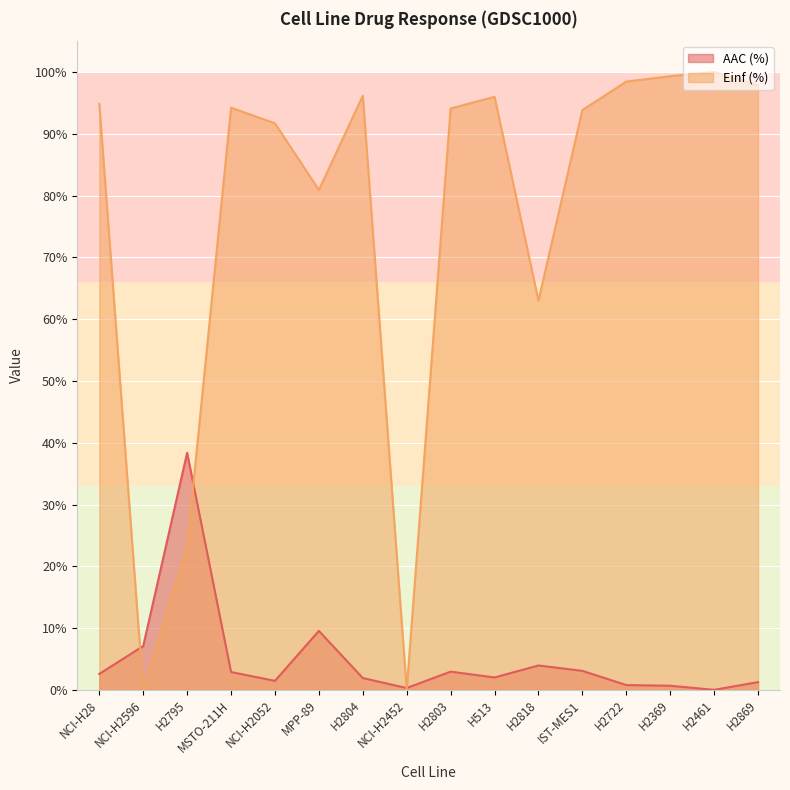

What is the label of the 8th point from the left?

NCI-H2452